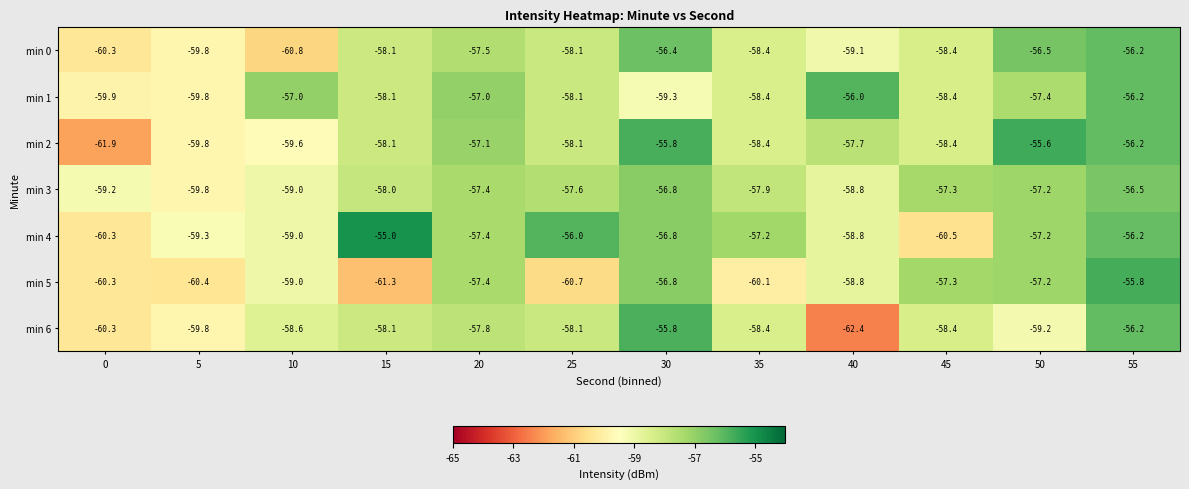

What is the sum of the min 4 values at 10 and 0?

-119.3